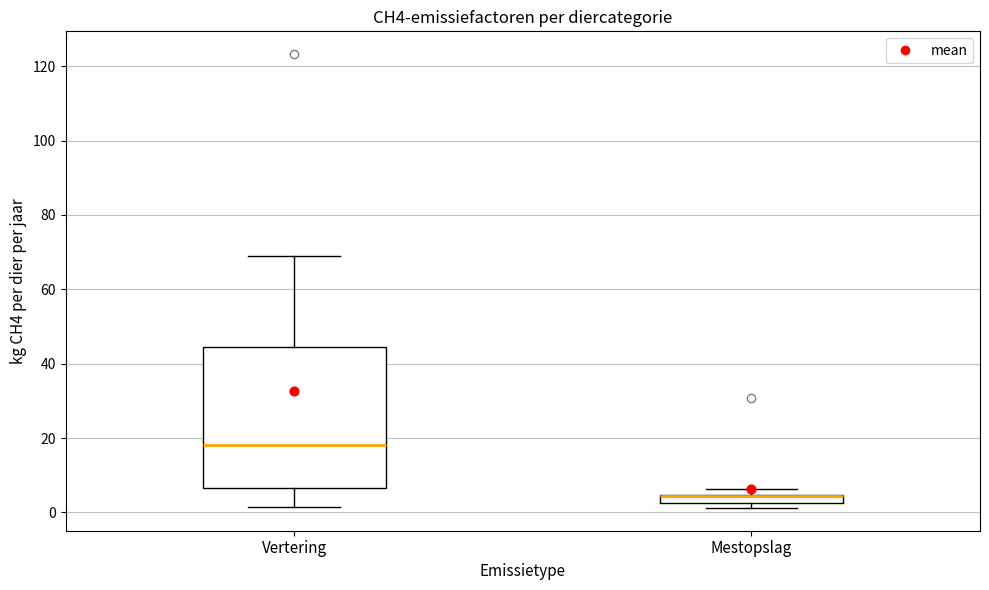

Which box is the tallest, from its lower edge to its upper edge?

Vertering